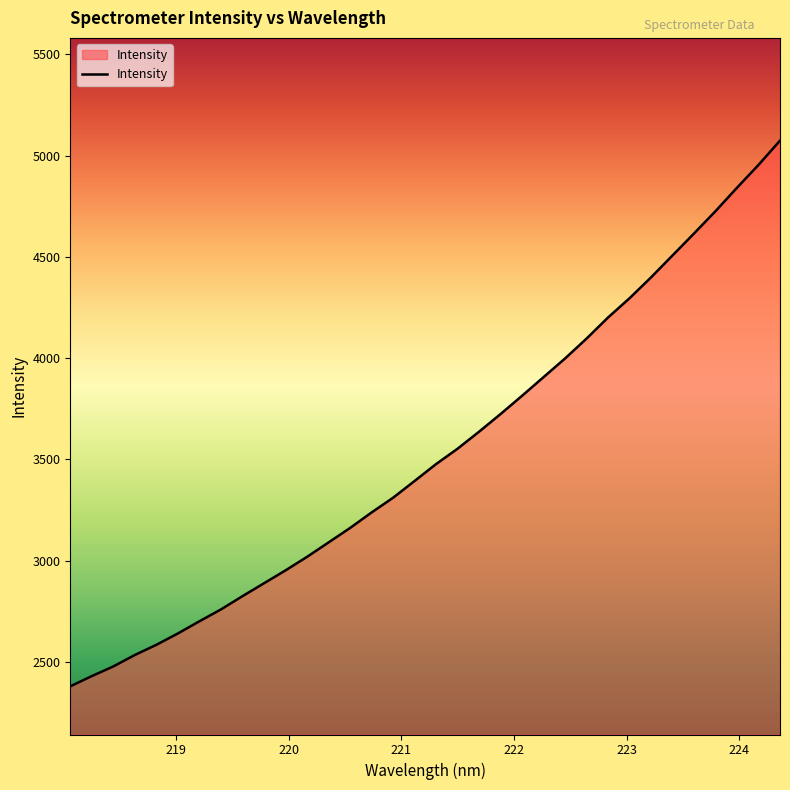

What is the difference between the maximum and minimum values?

2694.9